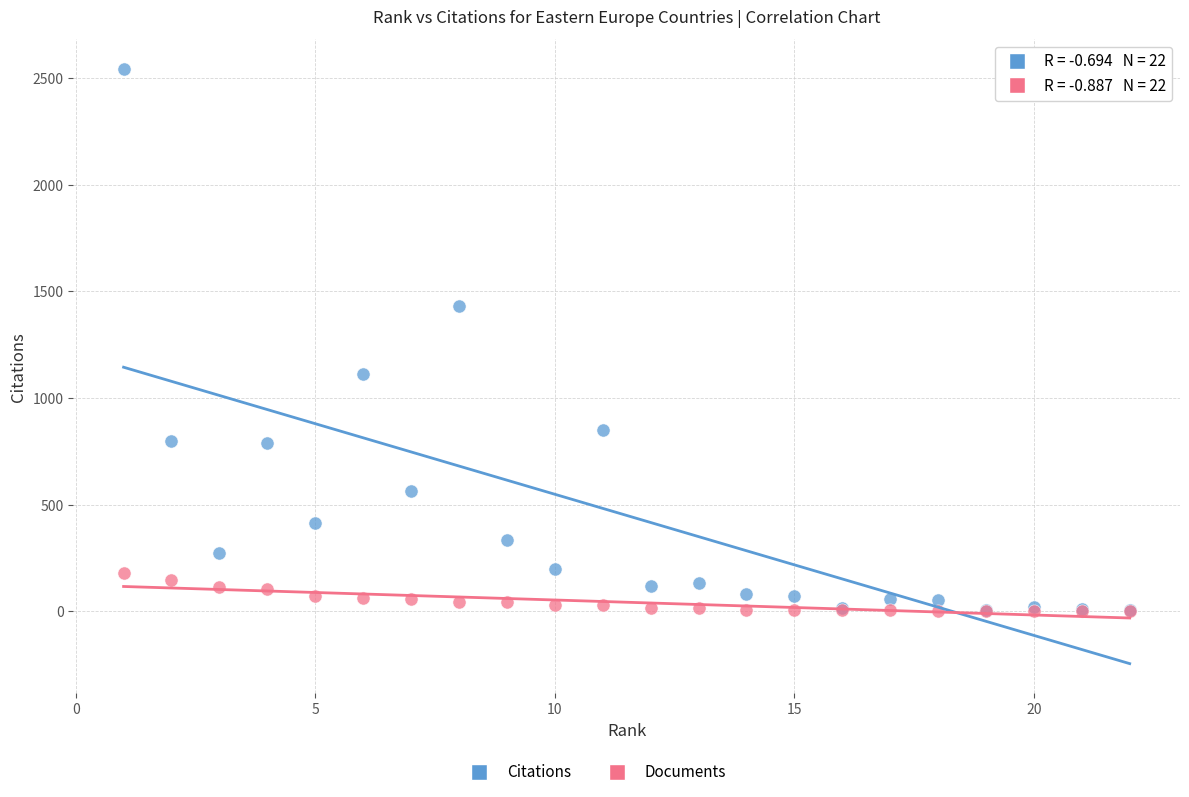

Which series contains the highest Y value?

Citations